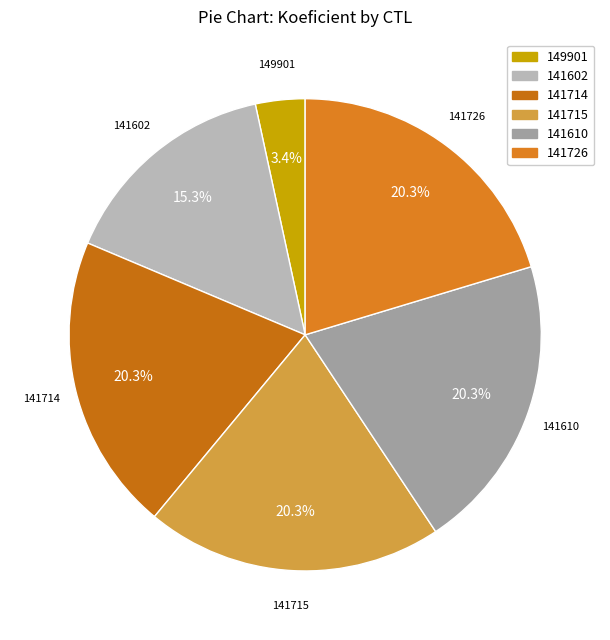

Approximately how many times larger is the value at 141726 compared to 141715?

1.0